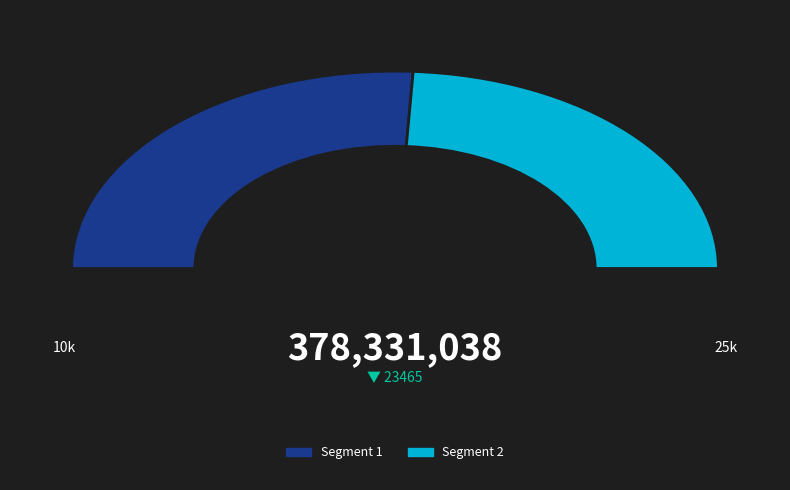

To the nearest percent, what portion does 2 represent?

48%